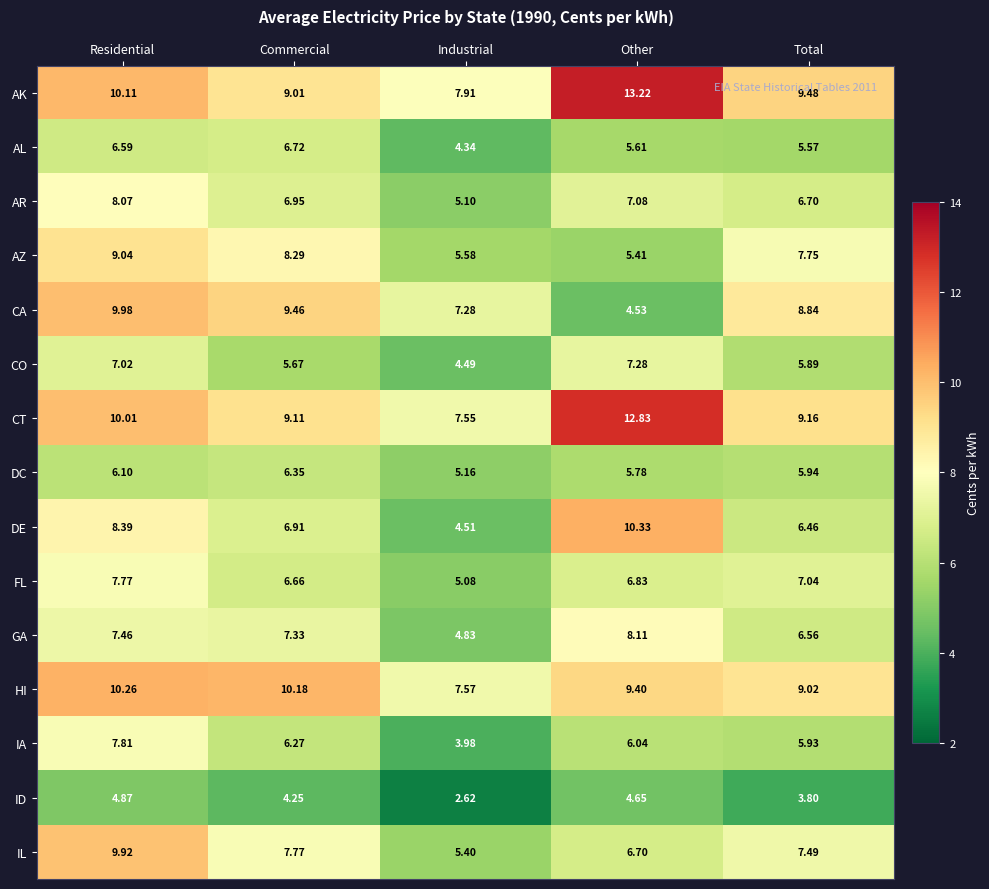

How many data points does each series have?

5